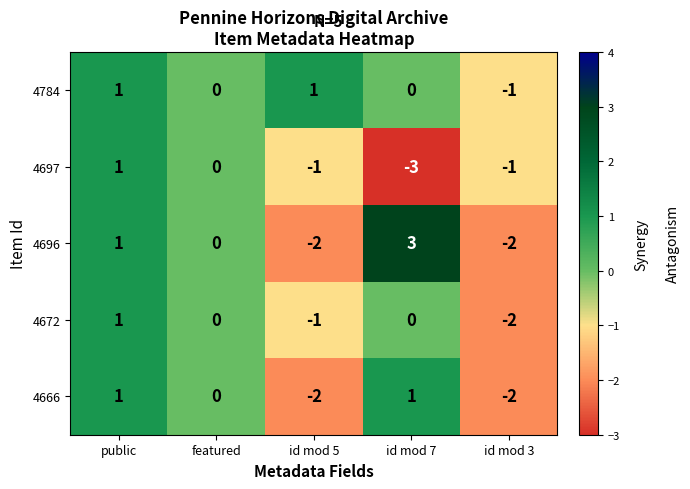

Reading right to left, extract all data points from this chart.

4784: -1	0	1	0	1
4697: -1	-3	-1	0	1
4696: -2	3	-2	0	1
4672: -2	0	-1	0	1
4666: -2	1	-2	0	1